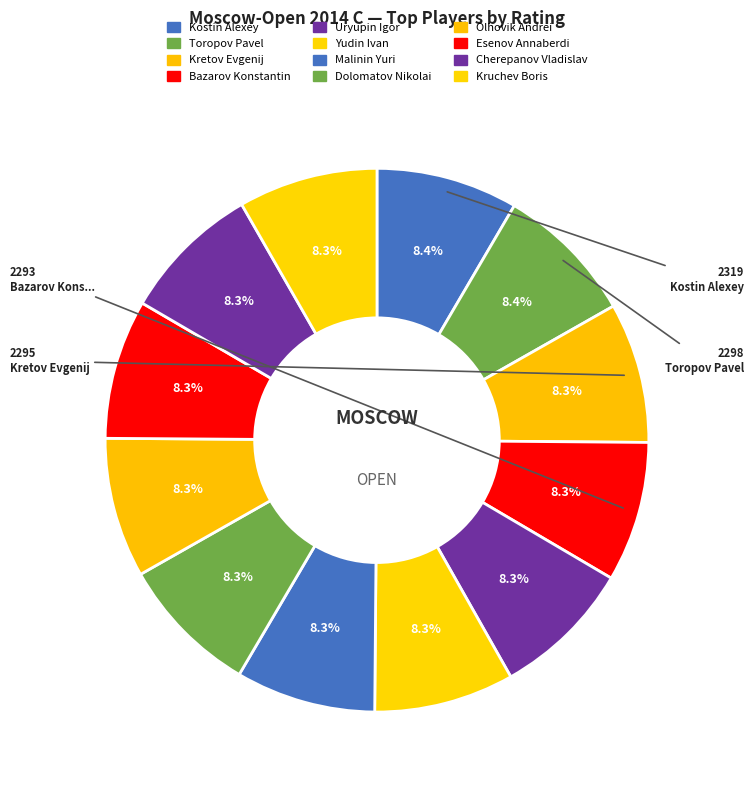

To the nearest percent, what is the combined percentage of Kostin Alexey and Toropov Pavel?

17%